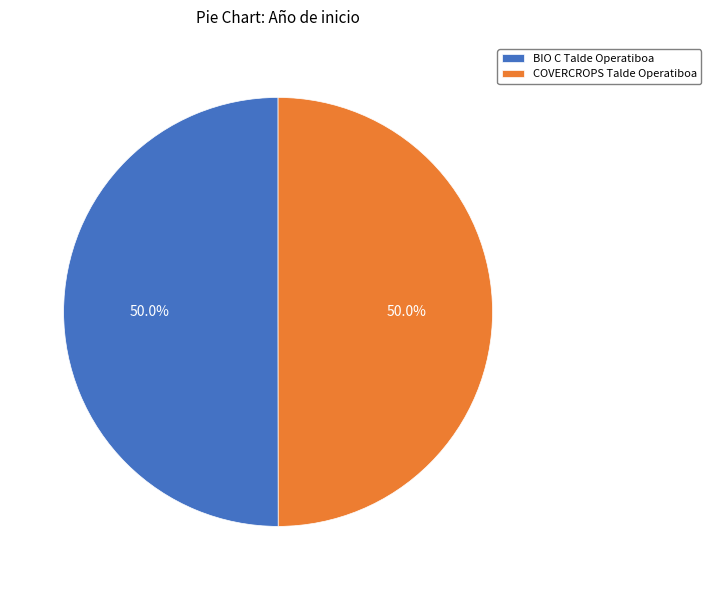

What percentage is the COVERCROPS Talde Operatiboa slice, to the nearest percent?

50%